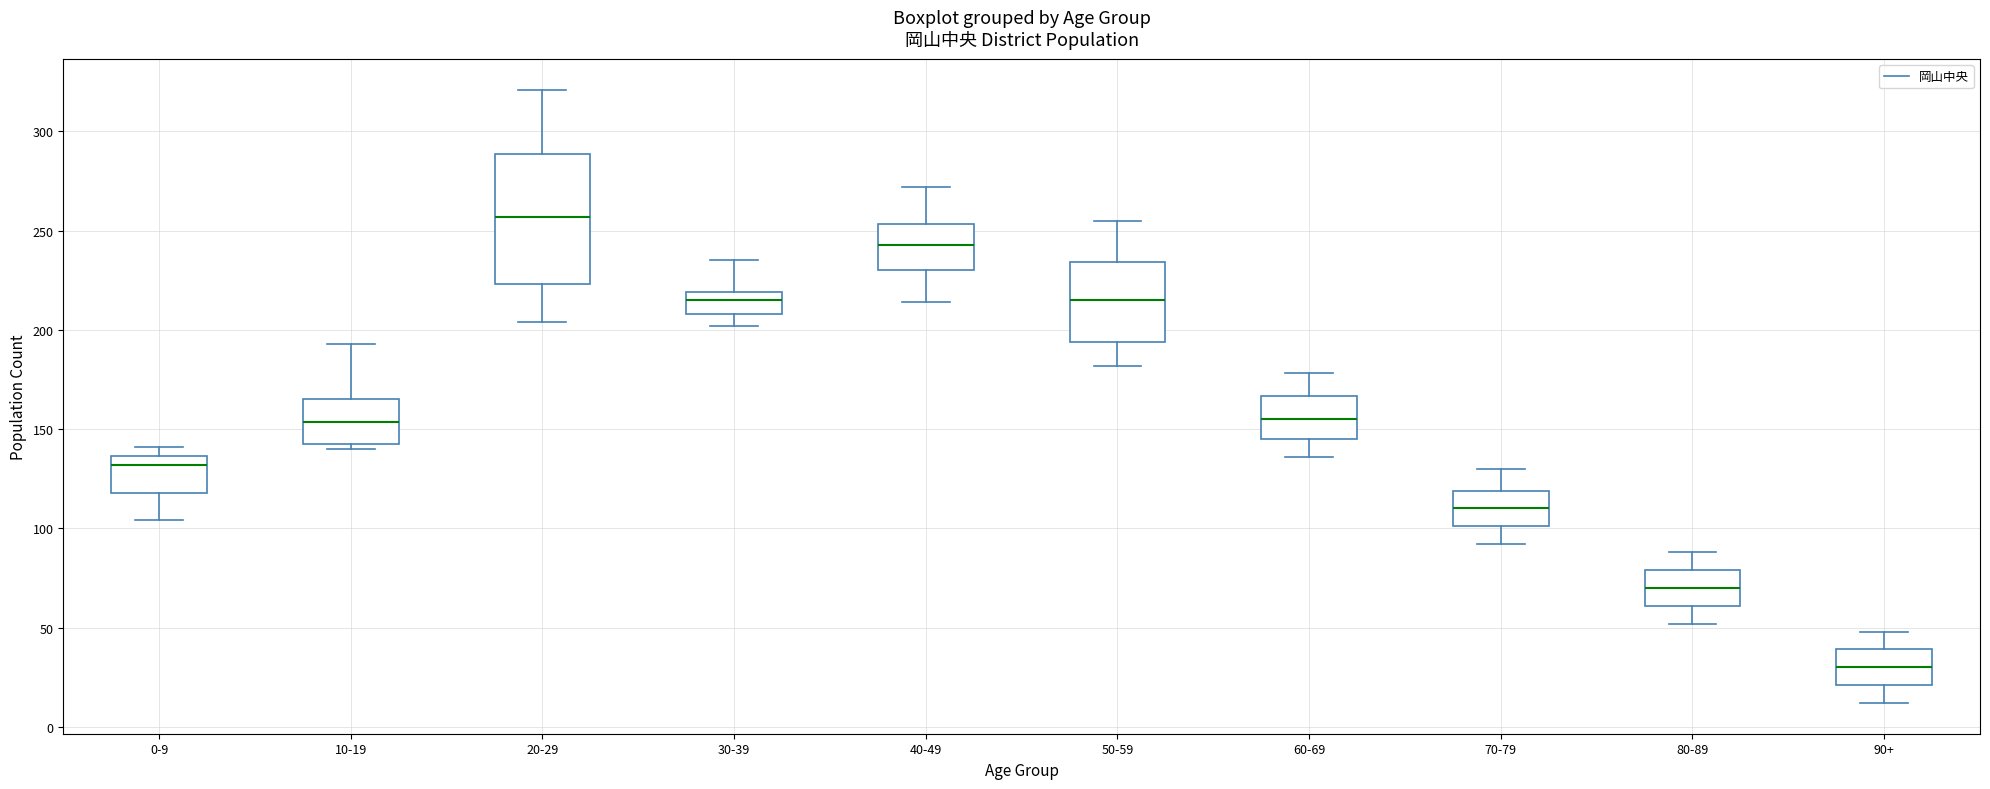

Comparing the boxes themselves (not the whiskers), which one is the tallest?

20-29